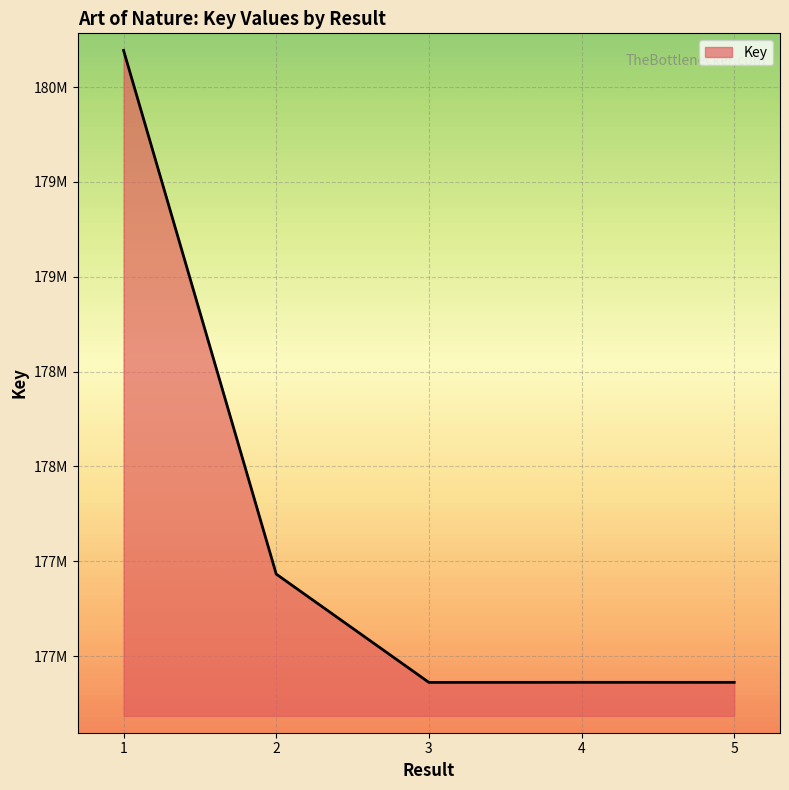

What is the average value?

177642577